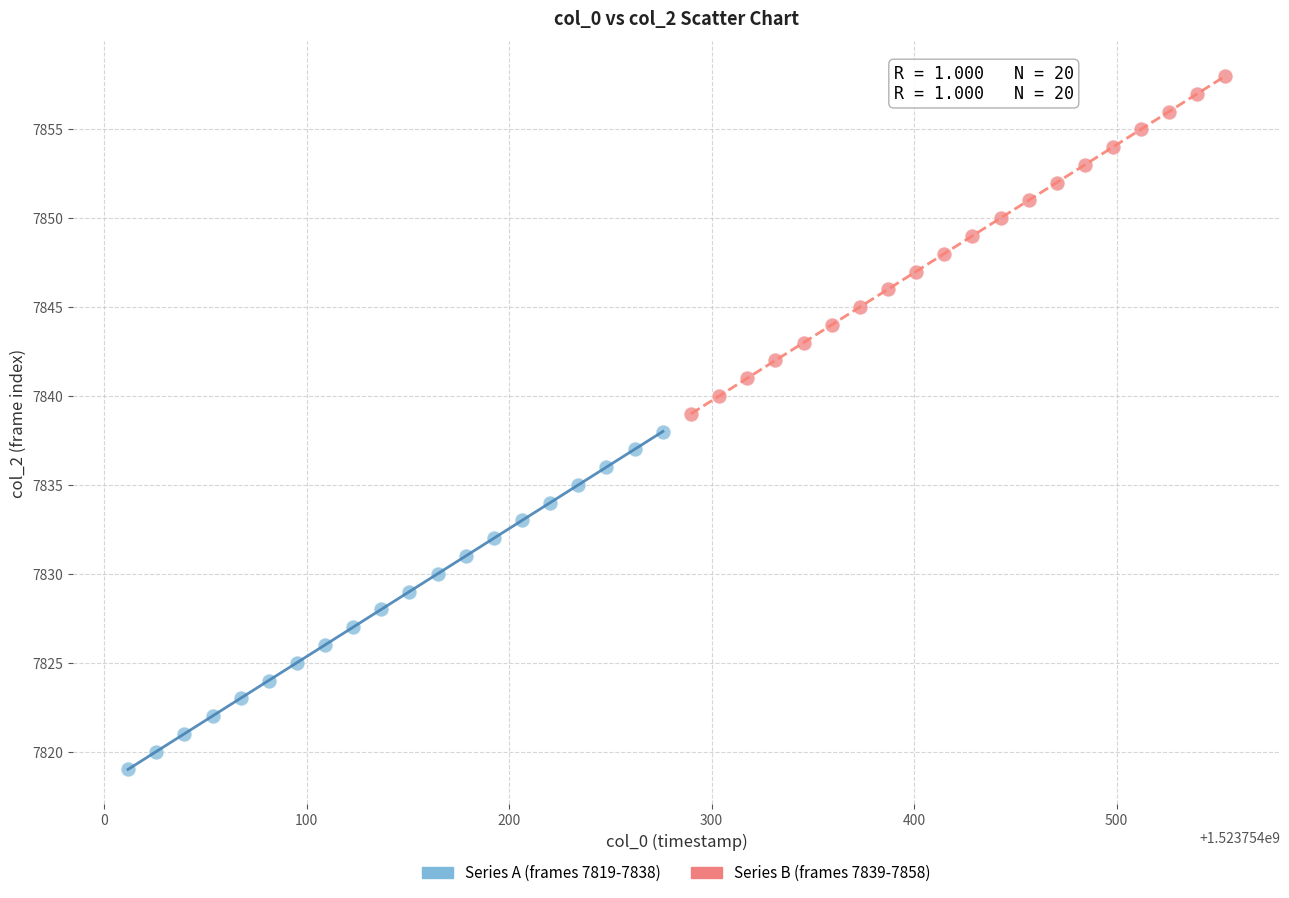

Which series contains the highest Y value?

Series B (frames 7839-7858)